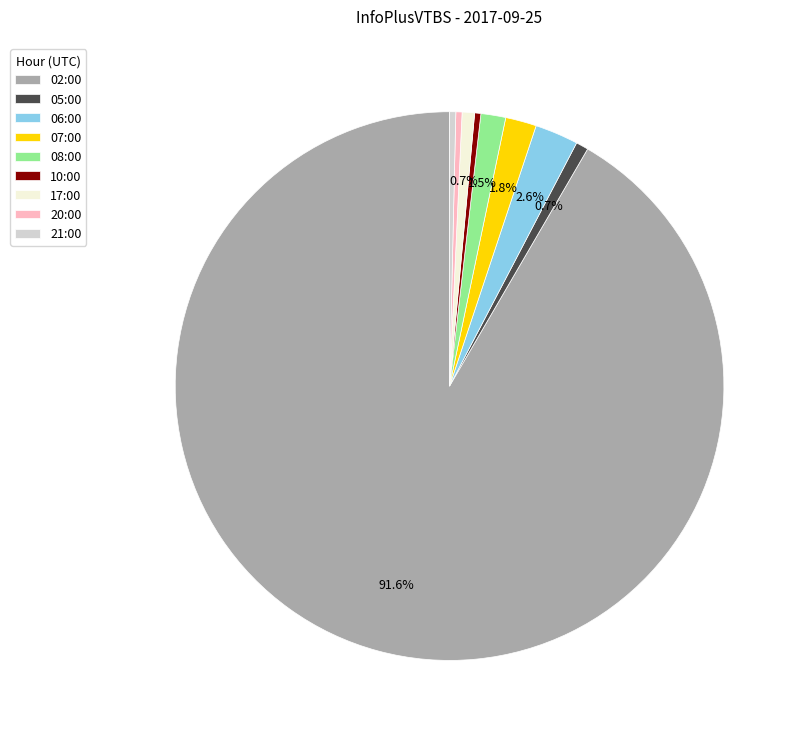

Is it true that 02:00 is 99% of the pie?

False